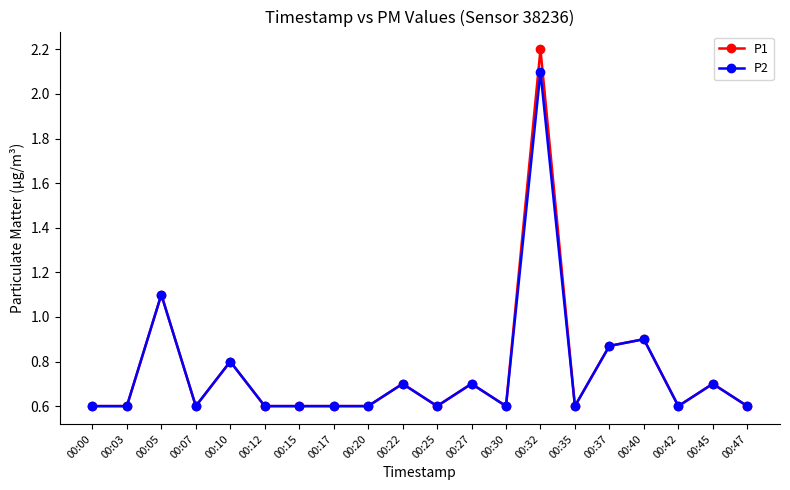

At which category does P1 reach its first local peak?

00:05